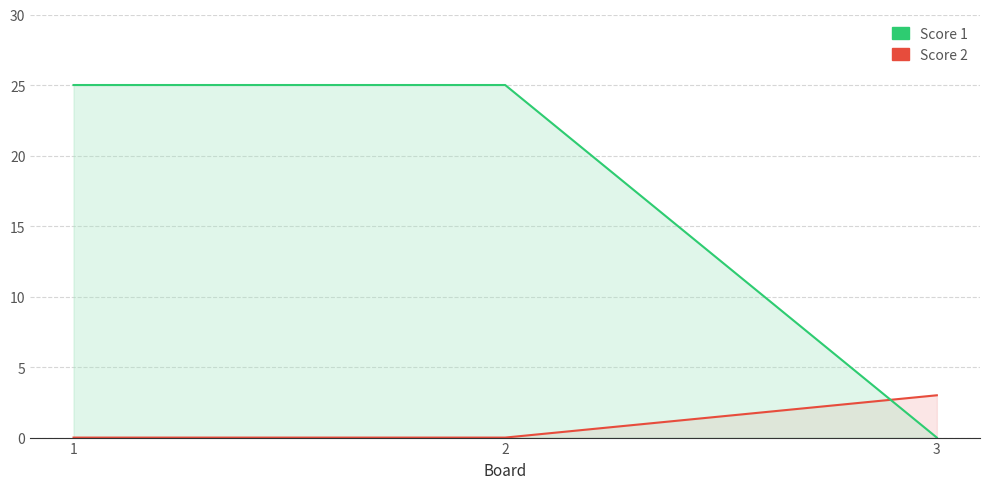

What is the total value across all series at 1?

25